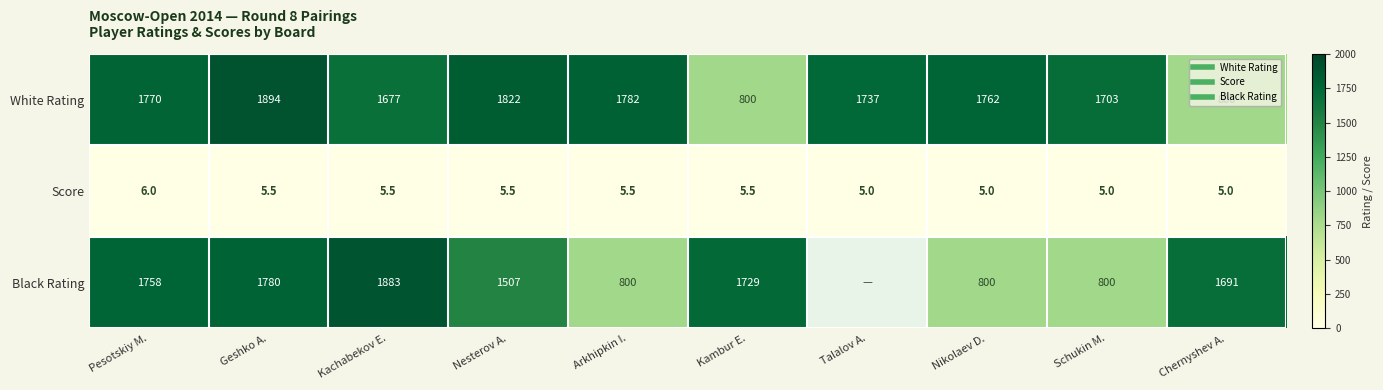

What is the average value of the White Rating series?

1574.7